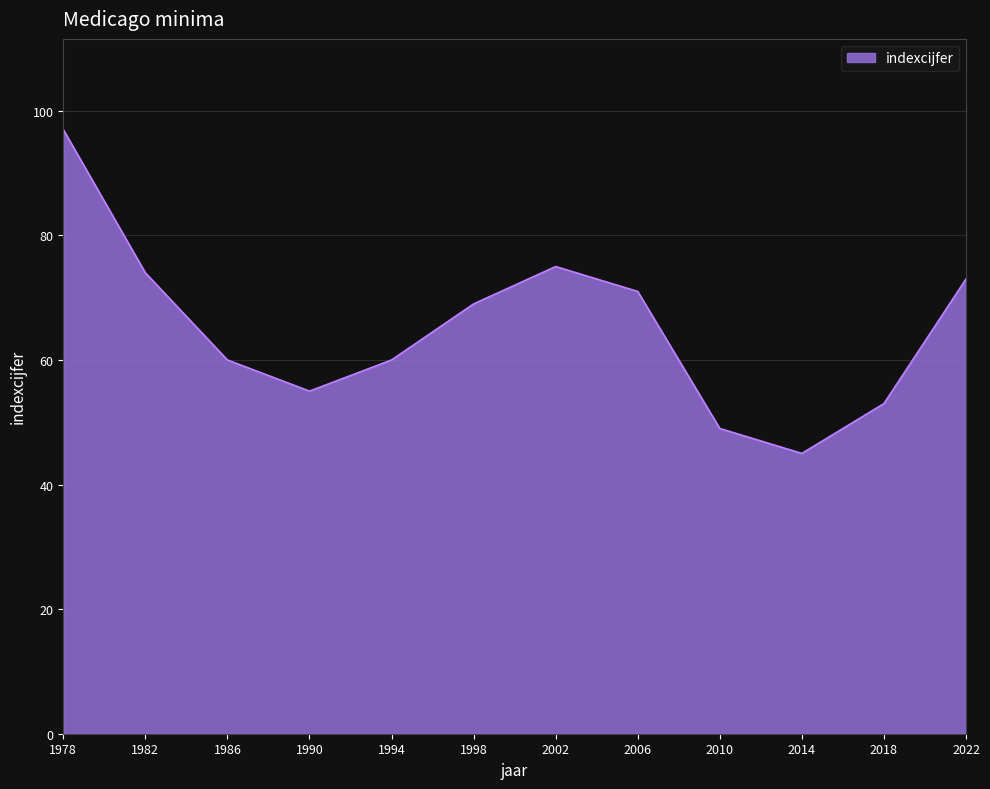

What is the smallest value displayed?

45